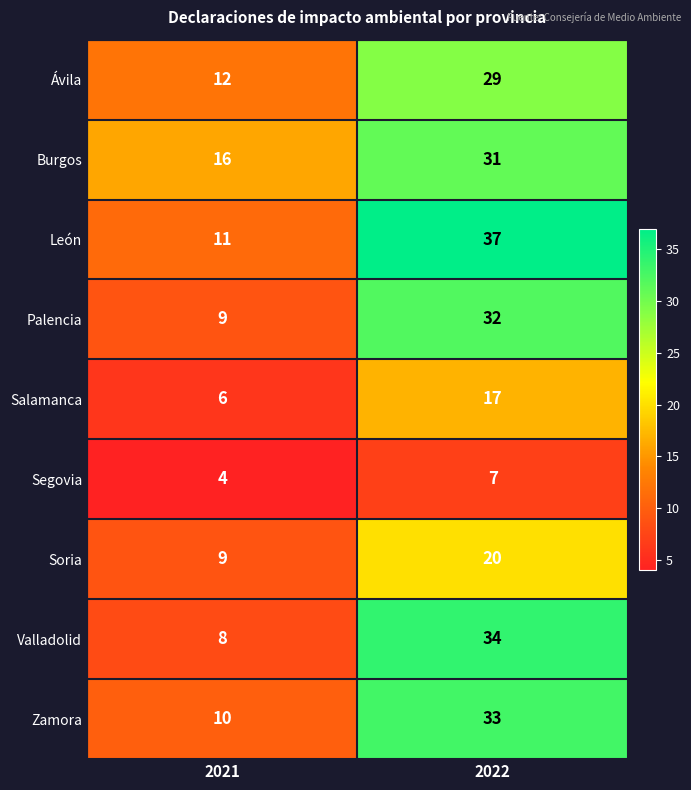

At which label does Soria reach its peak?

2022